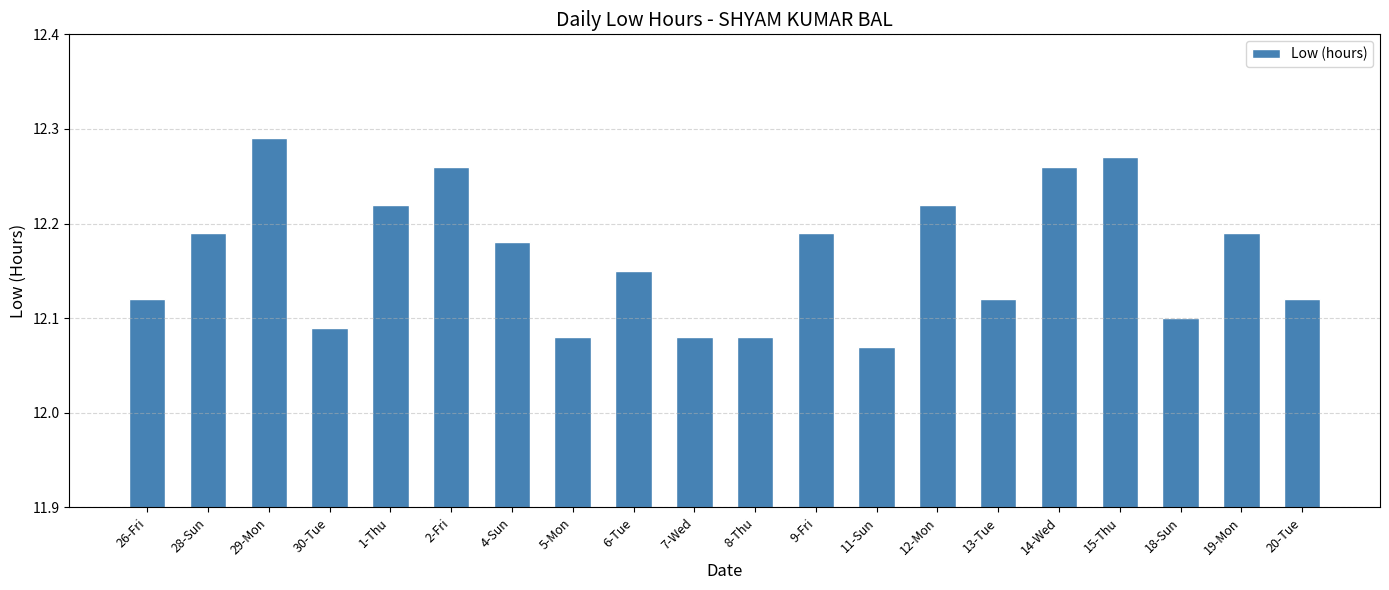

What is the label of the 8th bar from the left?

5-Mon